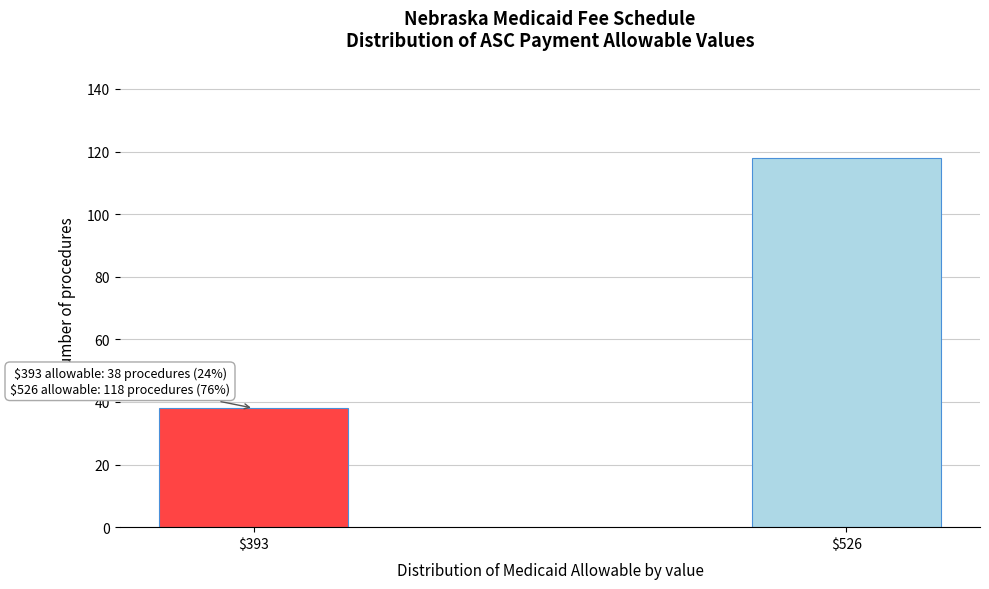

Reading left to right, extract all data points from this chart.

38	118